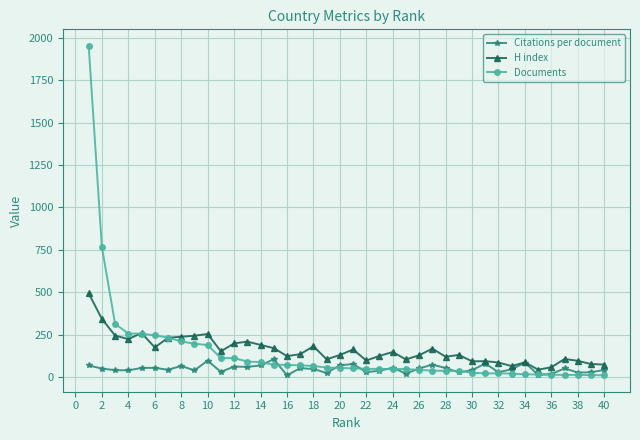

Does the chart display data point markers on the line(s)?

Yes